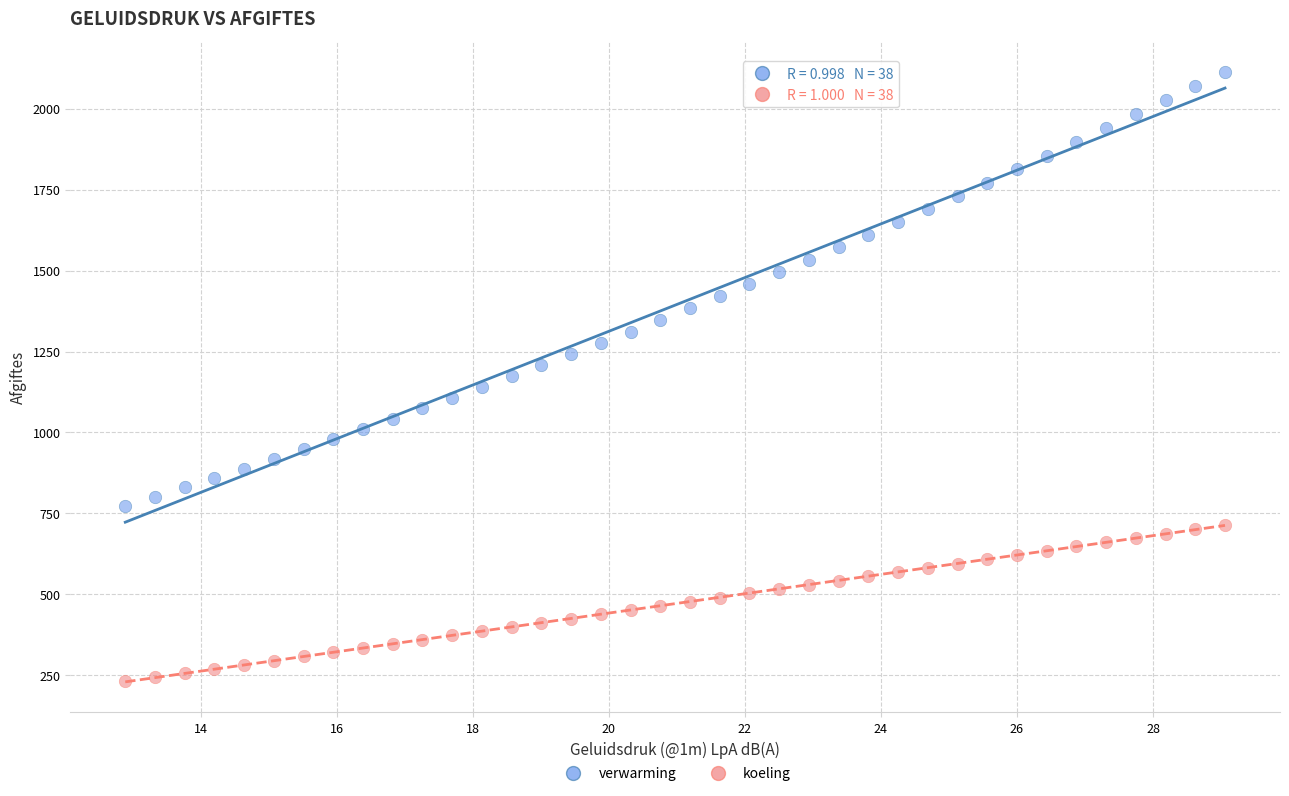

Which series reaches the minimum Y coordinate?

koeling